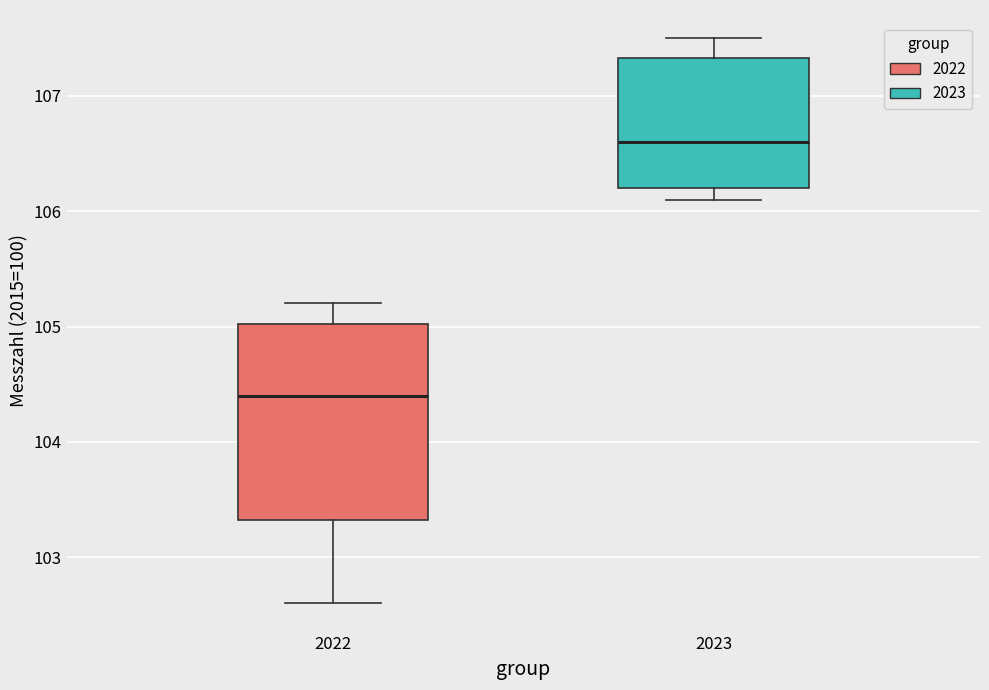

Reading left to right, read every box against the y-axis: the position of its median line, the range the box covers, and the ends of its whiskers. The values are not printed on the chart, so give them approximately, as read against the axis.

2022: median 104.4, box 103.3 to 105.0, whiskers 102.6 to 105.2
2023: median 106.6, box 106.2 to 107.3, whiskers 106.1 to 107.5